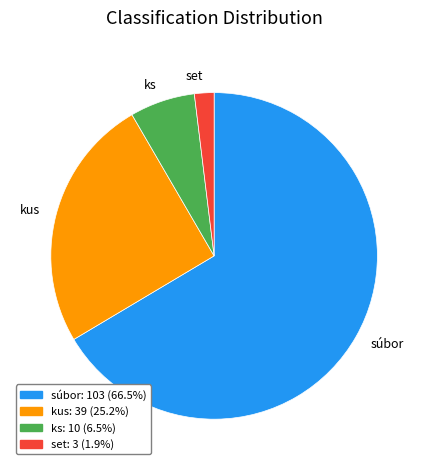

Rank the categories by value from lowest to highest.

set, ks, kus, súbor